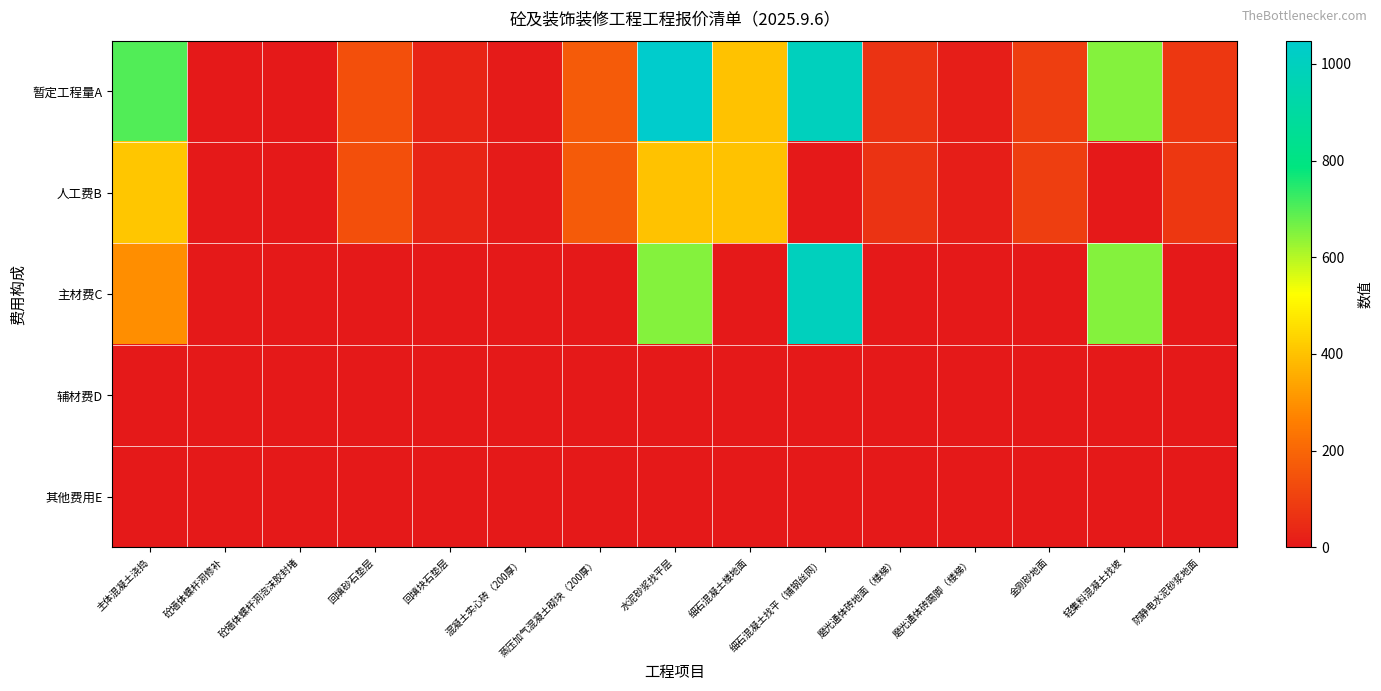

At 主体混凝土浇捣, list the series in order from smallest to largest.

辅材费D, 其他费用E, 主材费C, 人工费B, 暂定工程量A